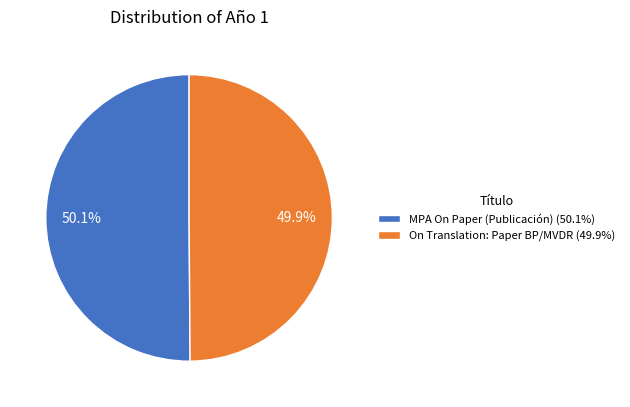

True or false: MPA On Paper (Publicación) accounts for 50% of the total.

True